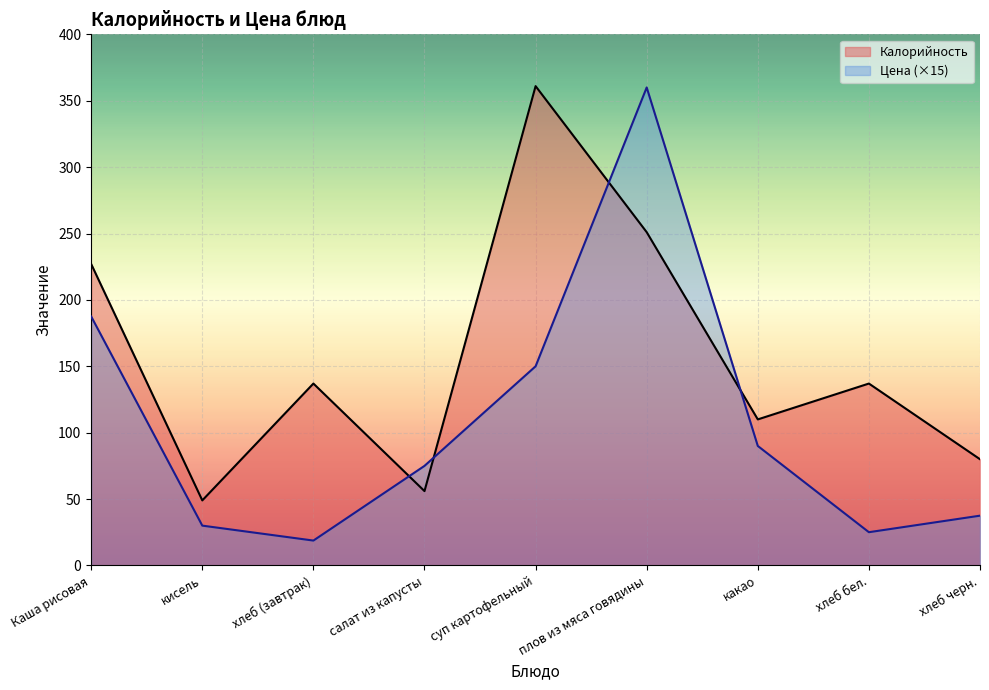

True or false: Калорийность has more than 2 points higher than both neighbors.

True